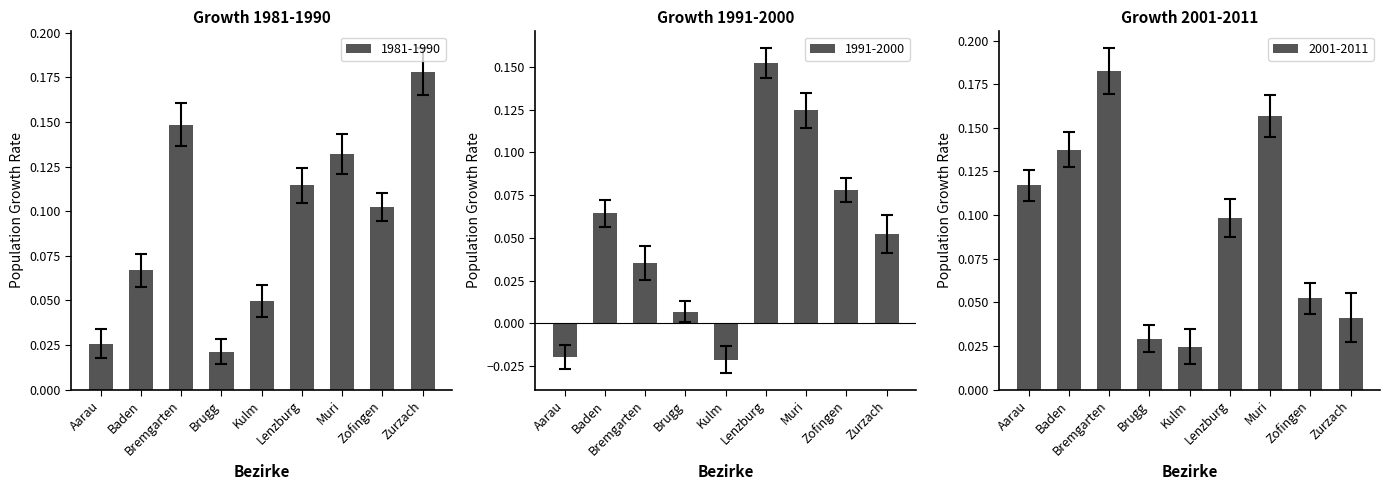

What position from the right is Bremgarten?

7